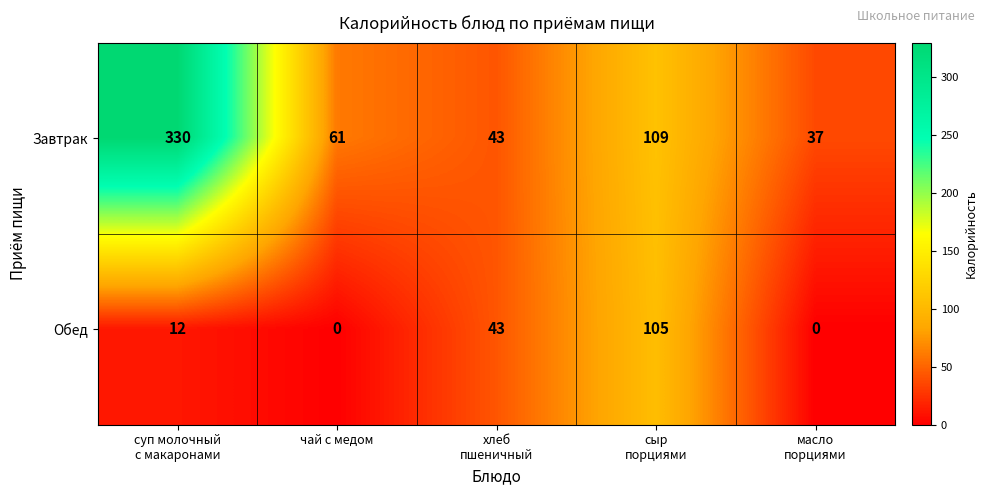

What is the average value of the Обед series?

32